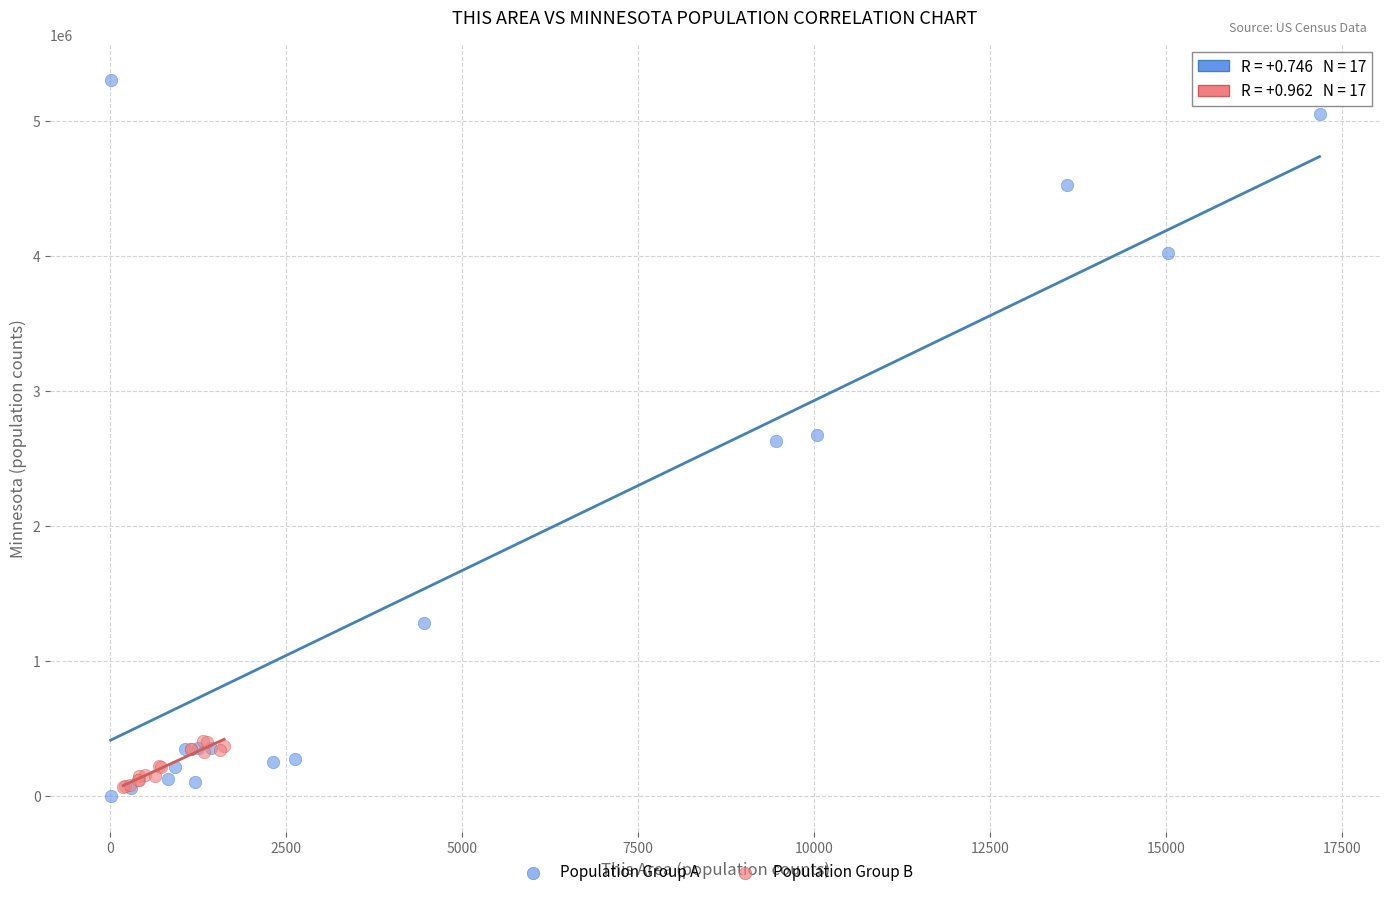

Which series has the largest Y range (max minus min)?

Population Group A